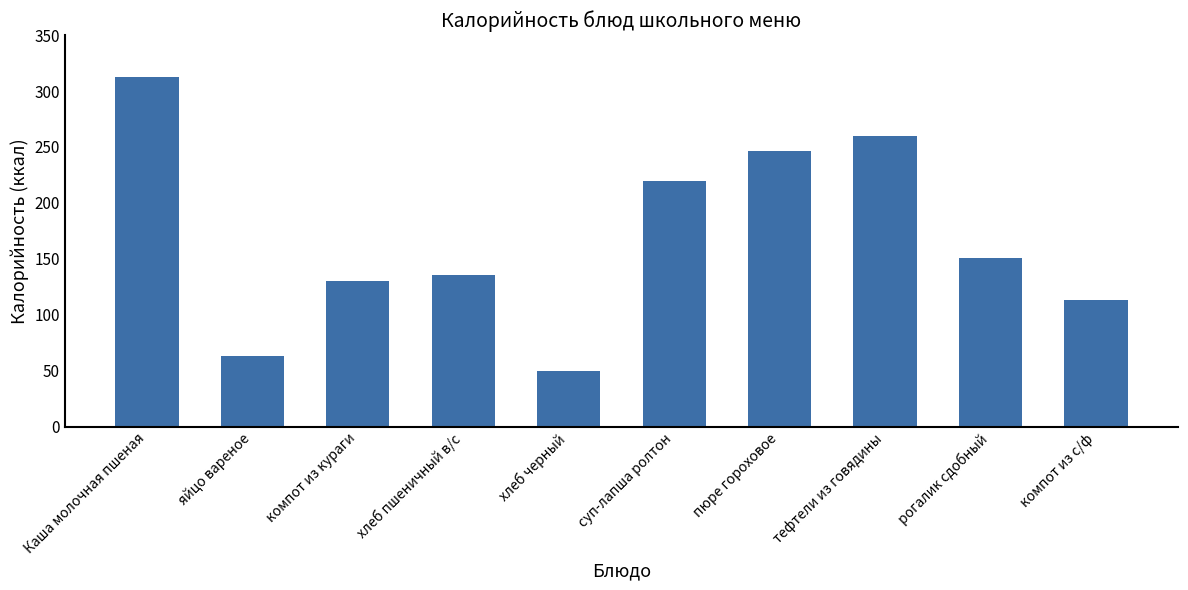

Between Каша молочная пшеная and суп-лапша ролтон, which is larger?

Каша молочная пшеная